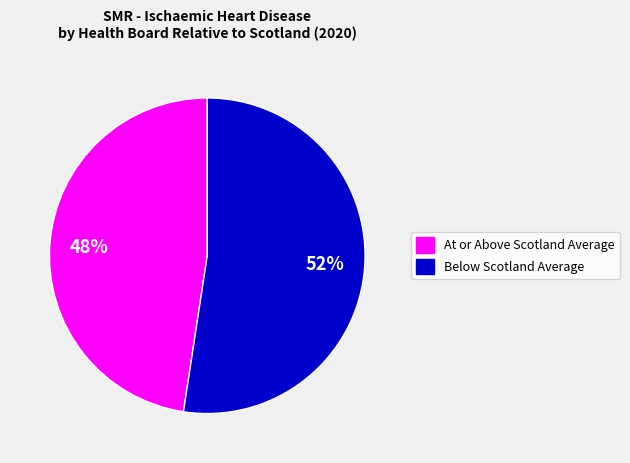

Is there any slice that represents more than half of the pie?

Yes